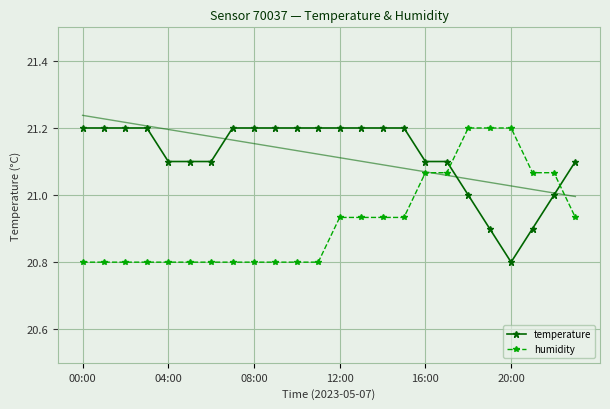

What are all the series names shown in the legend?

temperature, humidity